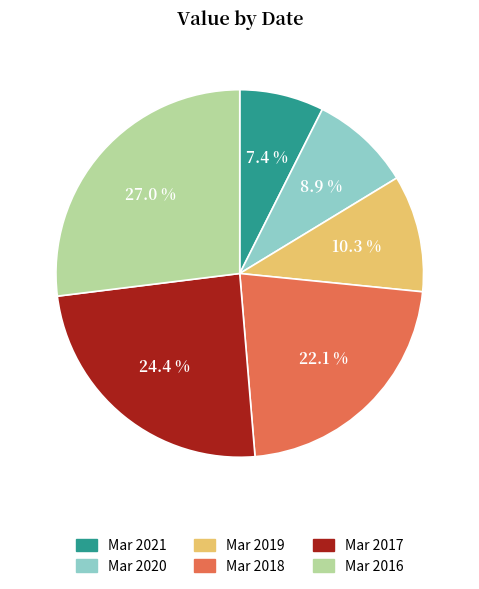

Which category has the biggest portion of the pie?

Mar 2016